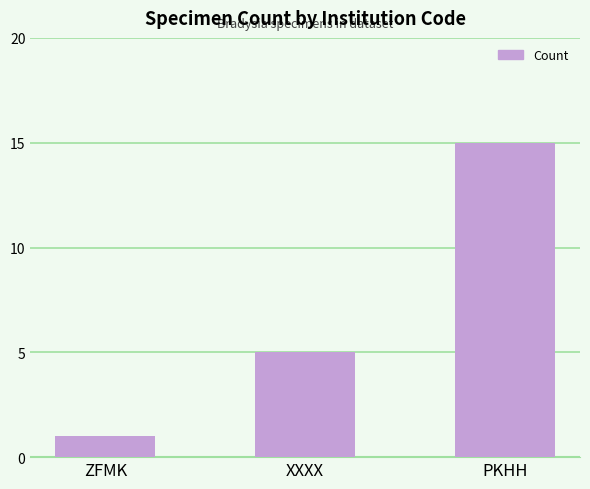

What is the label of the 1st bar from the left?

ZFMK